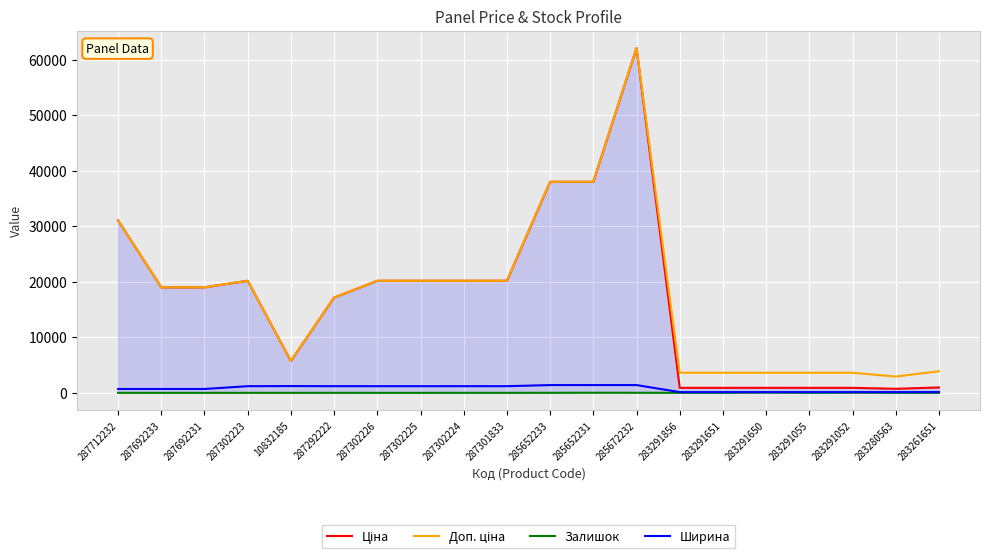

The value of Ширина at 287292222 is 766.2. True or false?

False